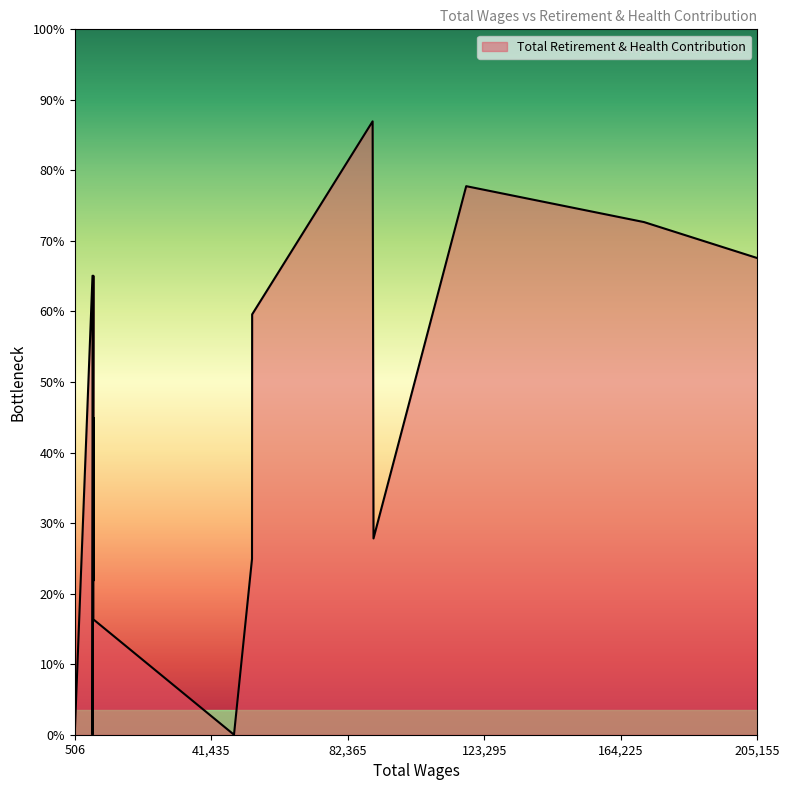

How many lines are shown in the chart?

1